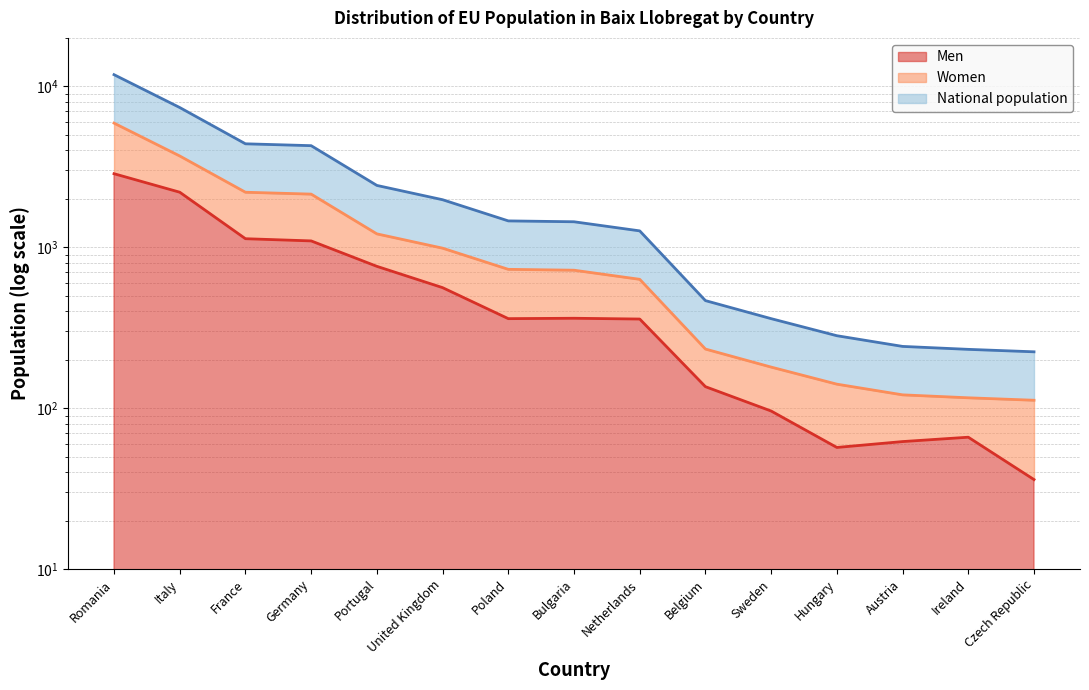

Where does the Women series first go above 720?

Romania